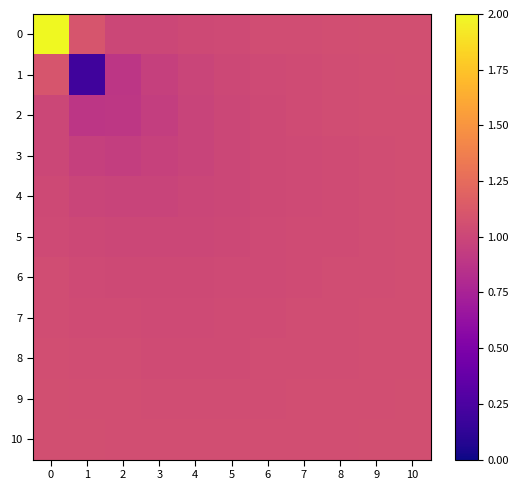

How many series are shown in this chart?

11